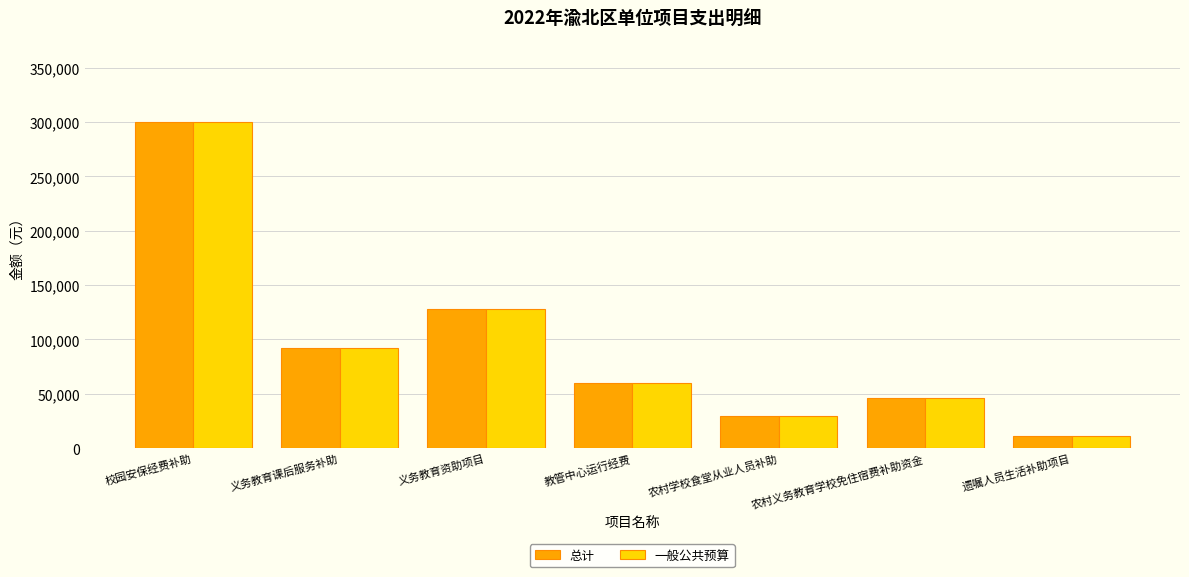

What is the value of the 总计 bar at the 1st from the left?

300000